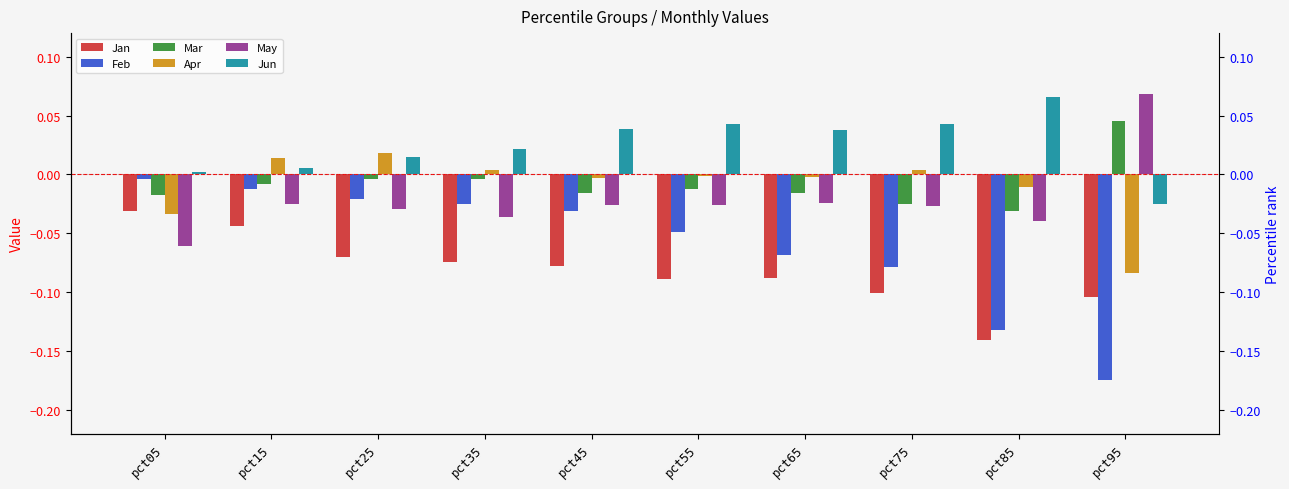

At which category does the chart reach its peak across all series?

pct95